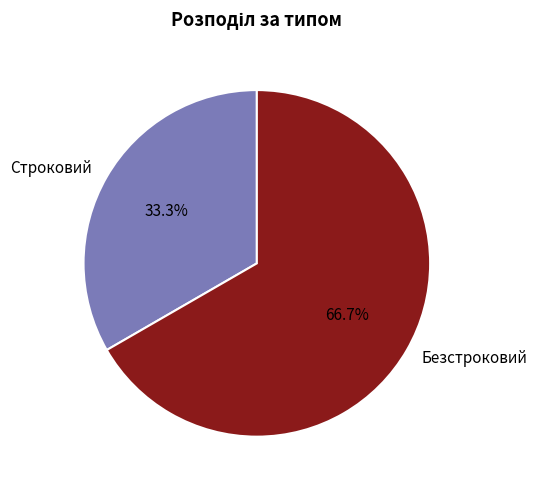

To the nearest percent, what is the average slice percentage?

50%